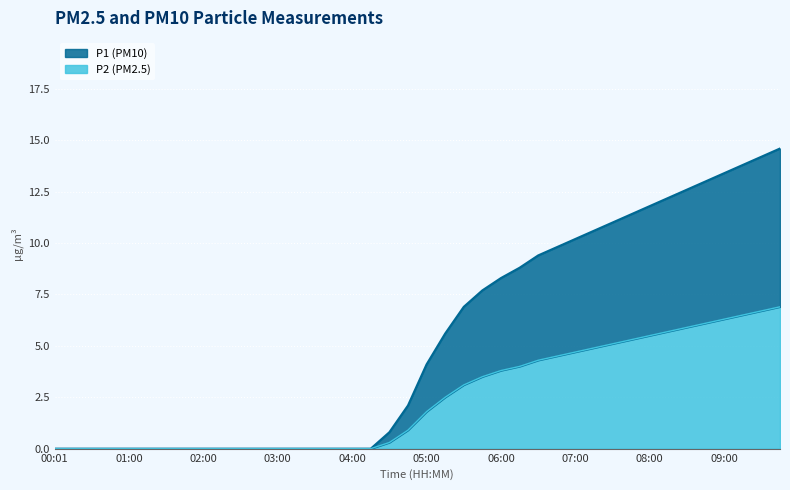

The value of P2 at 07:15 is 4.9. True or false?

True